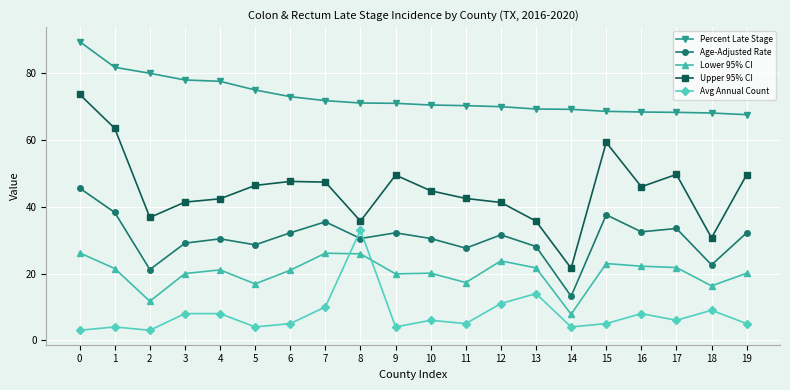

What is the value of the Percent Late Stage point at the 5th from the left?

77.6